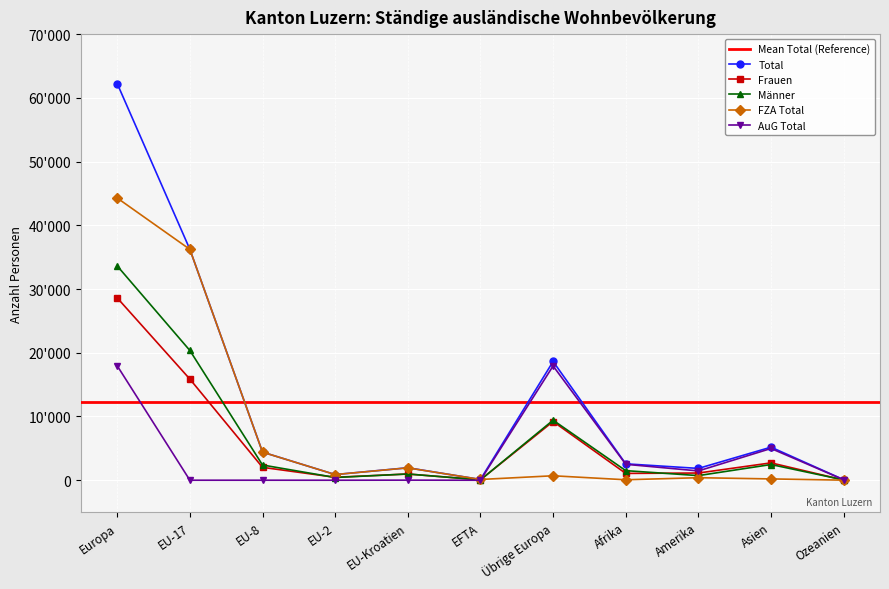

Read the Frauen value at Asien.

2724